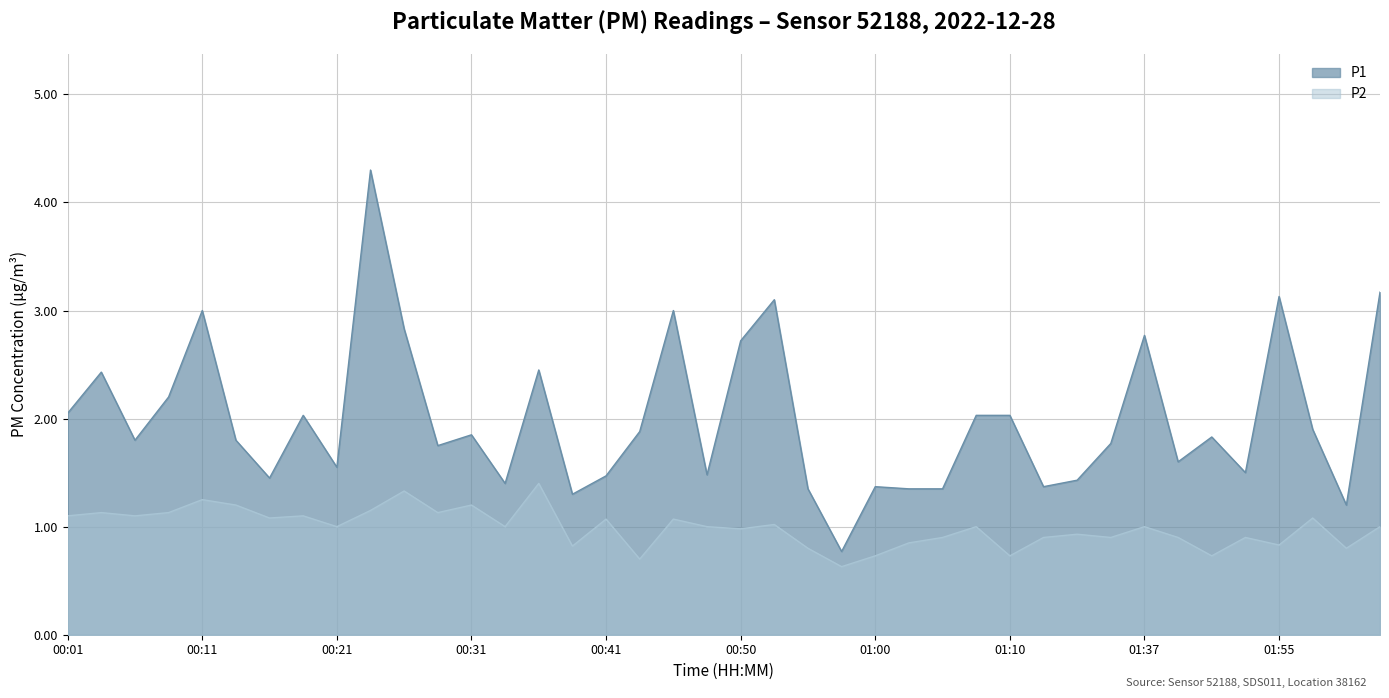

At which label does P1 first exceed 1?

00:01